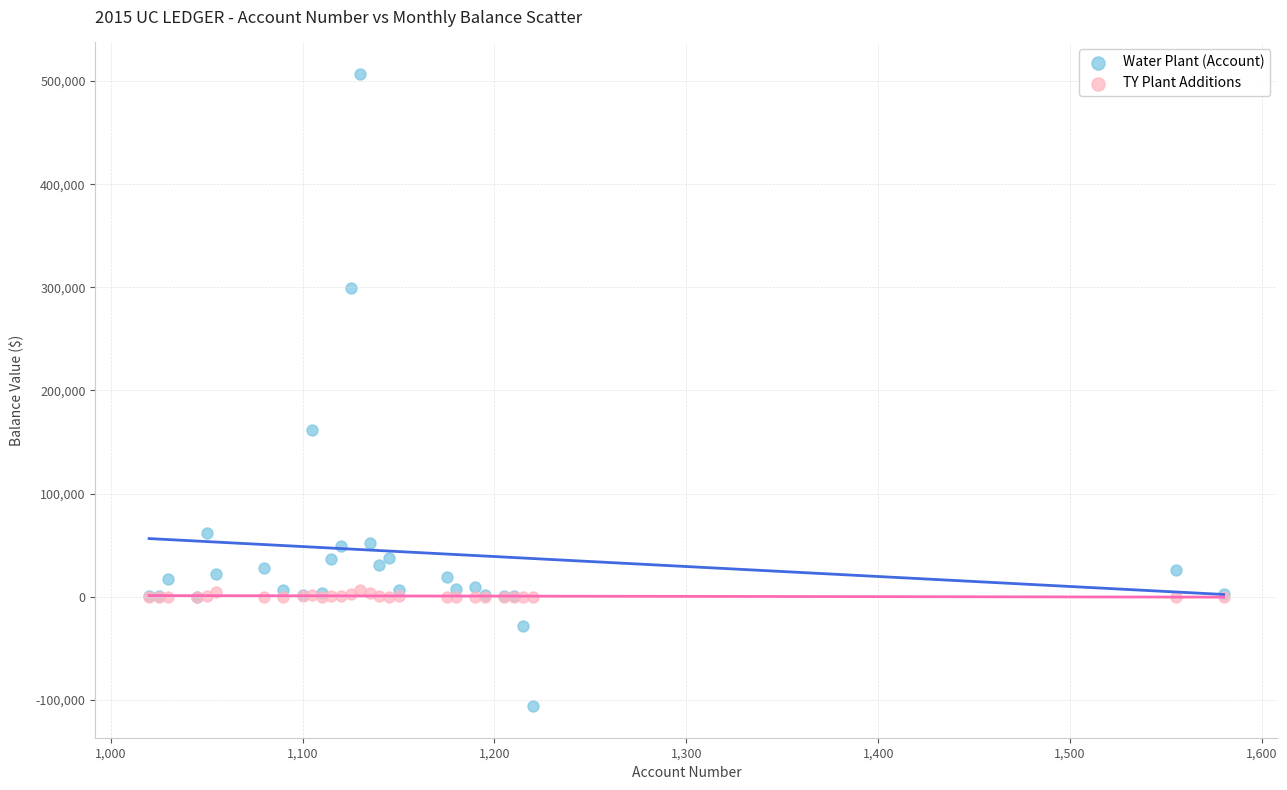

Which series reaches the maximum Y coordinate?

Water Plant (Account)